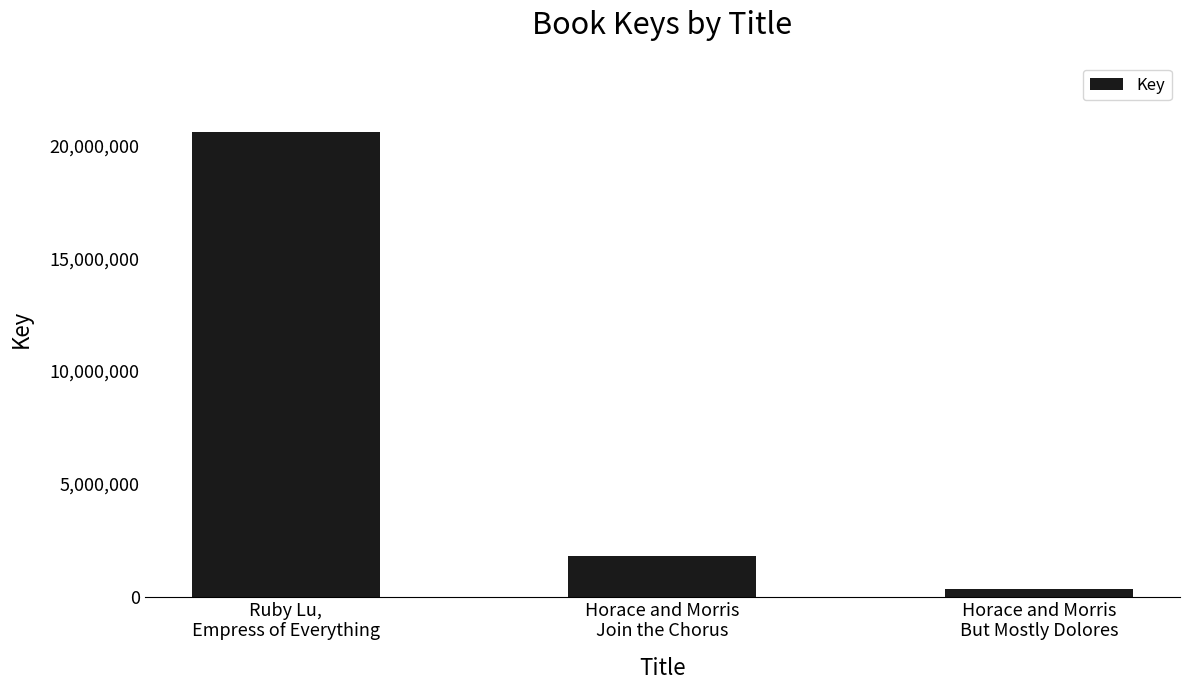

The chart shows a value of 28017287 at Ruby Lu,
Empress of Everything. True or false?

False